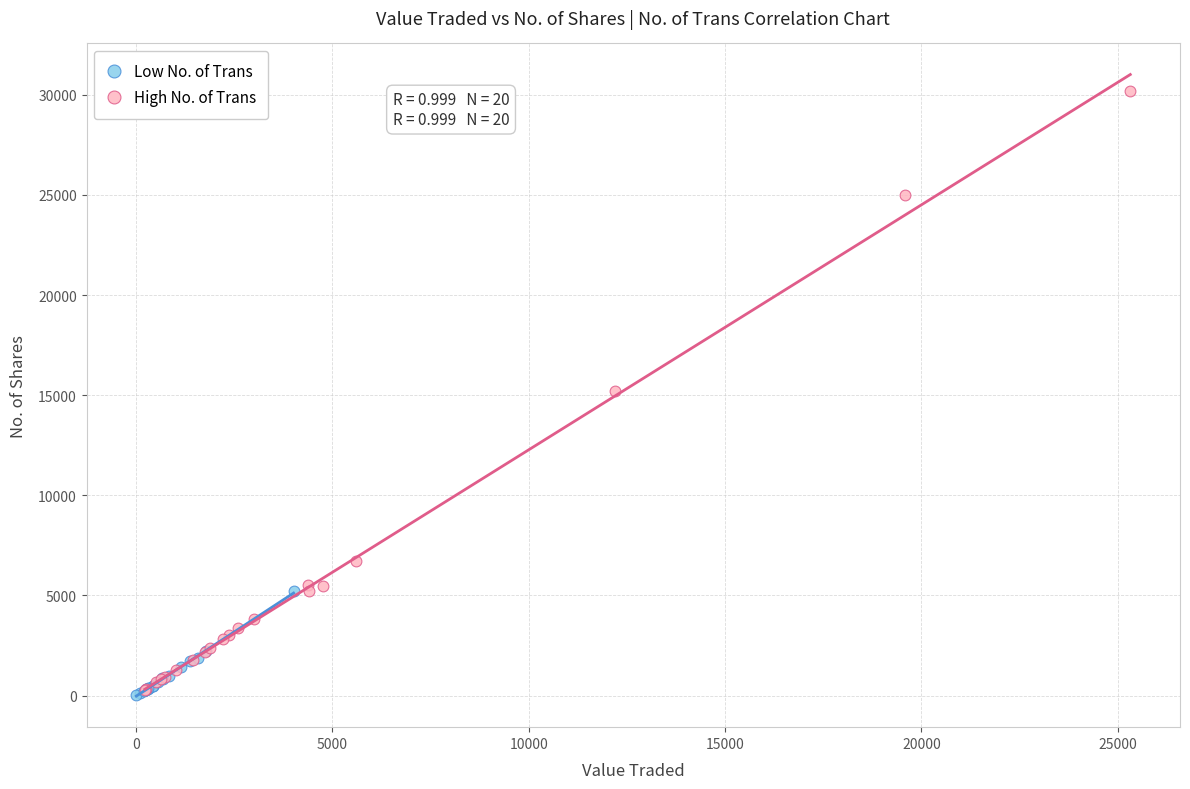

Which series has the largest Y range (max minus min)?

High No. of Trans